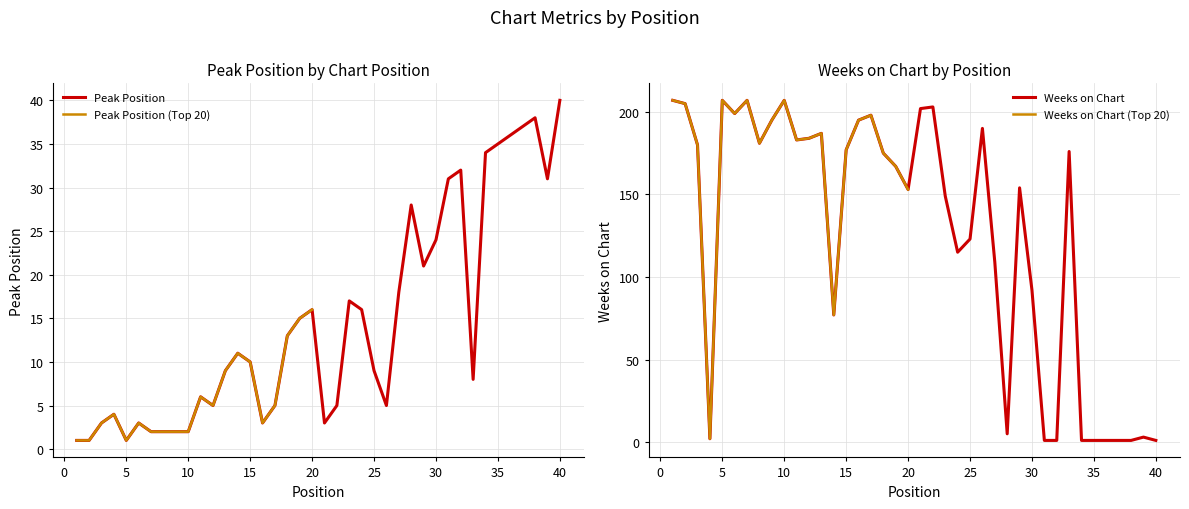

Which series has the largest total across all categories?

Weeks on Chart